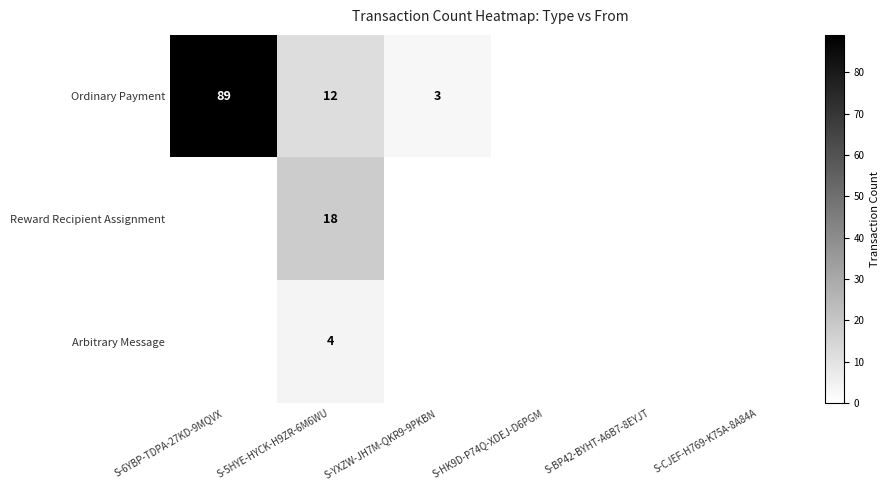

Between S-CJEF-H769-K75A-8A84A and S-BP42-BYHT-A6B7-8EYJT, which is larger?

S-CJEF-H769-K75A-8A84A